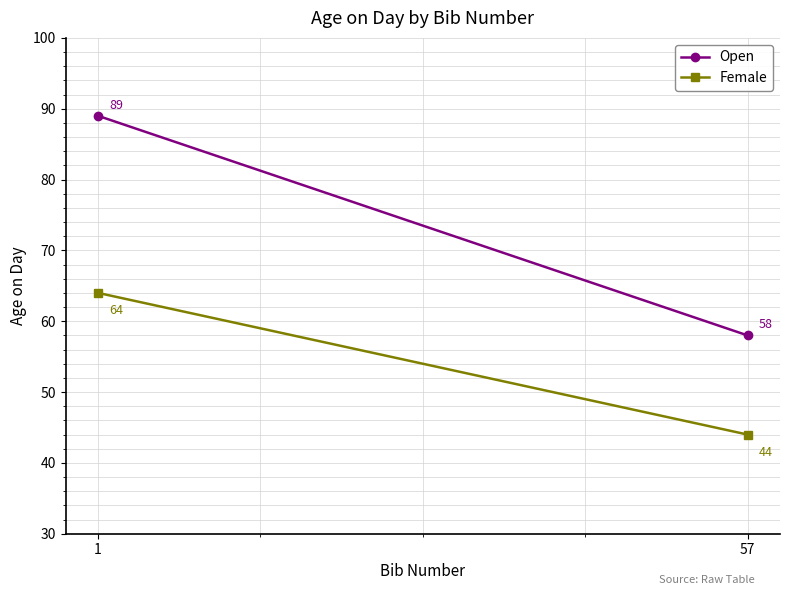

Which category has the lowest value across all series?

57